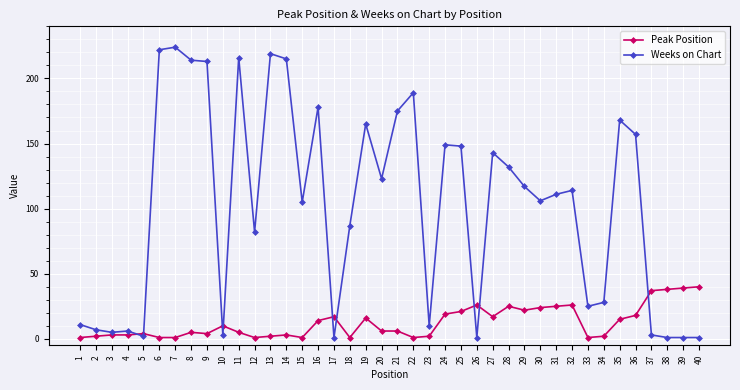

True or false: Peak Position has more than 1 interior local peaks.

True